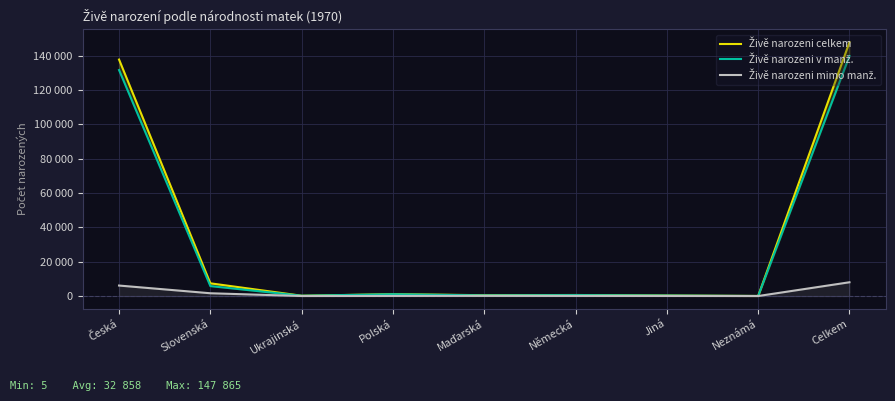

Which series has the widest spread of values?

Živě narozeni celkem